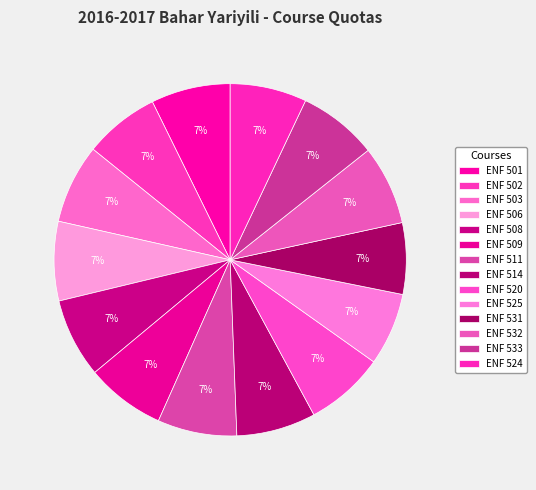

What is the ratio of the value at ENF 531 to the value at ENF 501?

0.9